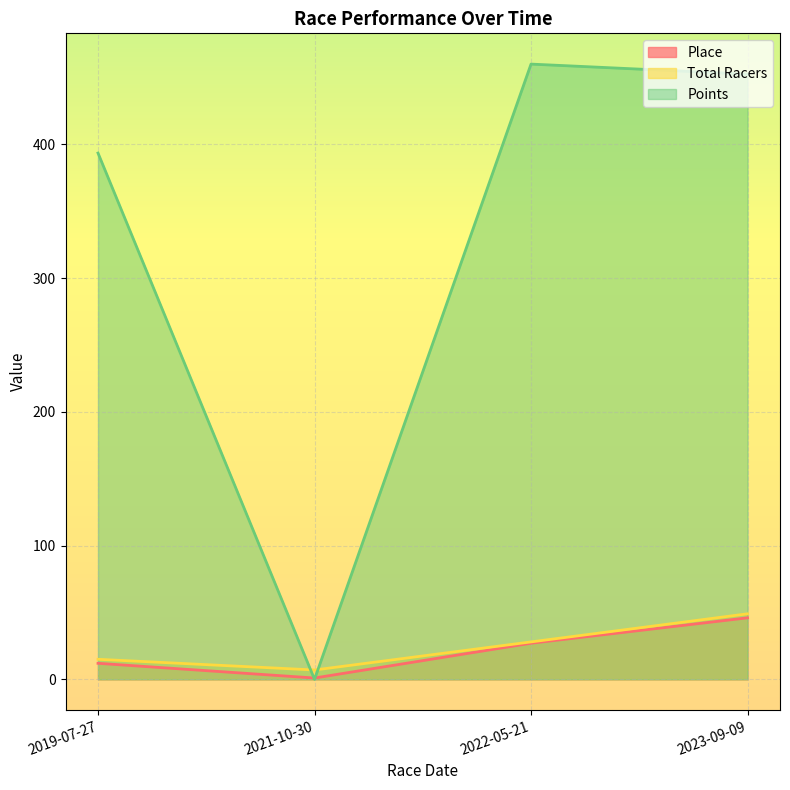

Reading left to right, what are all the values shown in this chart?

Place: 2019-07-27=12.0	2021-10-30=1.0	2022-05-21=27.0	2023-09-09=46.0
Total Racers: 2019-07-27=15.0	2021-10-30=7.0	2022-05-21=28.0	2023-09-09=49.0
Points: 2019-07-27=393.5	2021-10-30=0.0	2022-05-21=460.0	2023-09-09=452.5